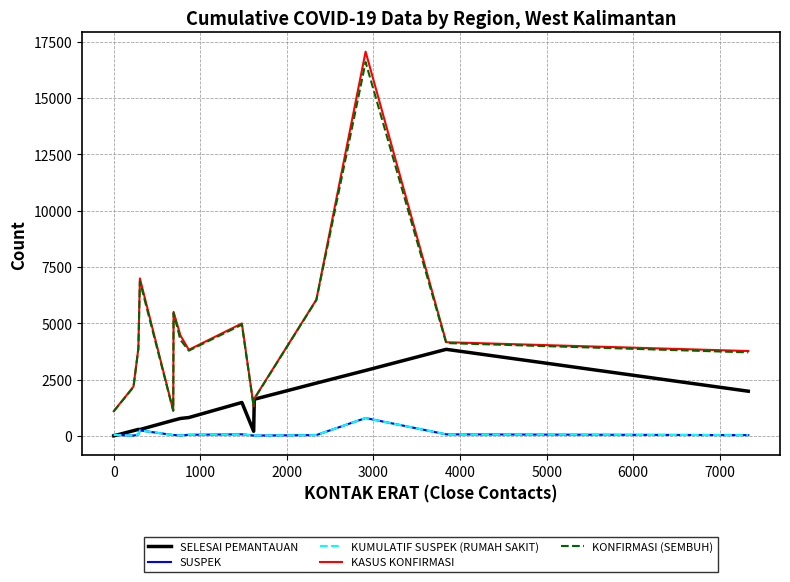

Does the chart display data point markers on the line(s)?

No